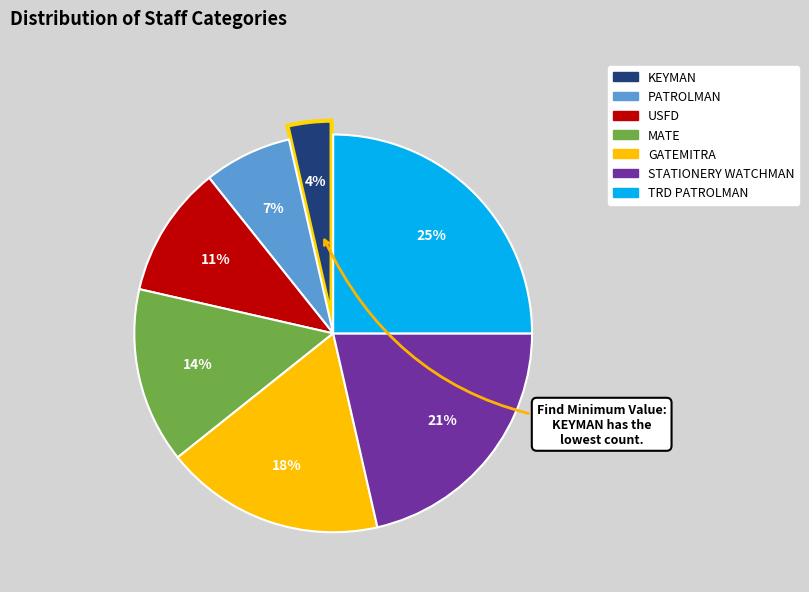

Which slice is the smallest?

KEYMAN